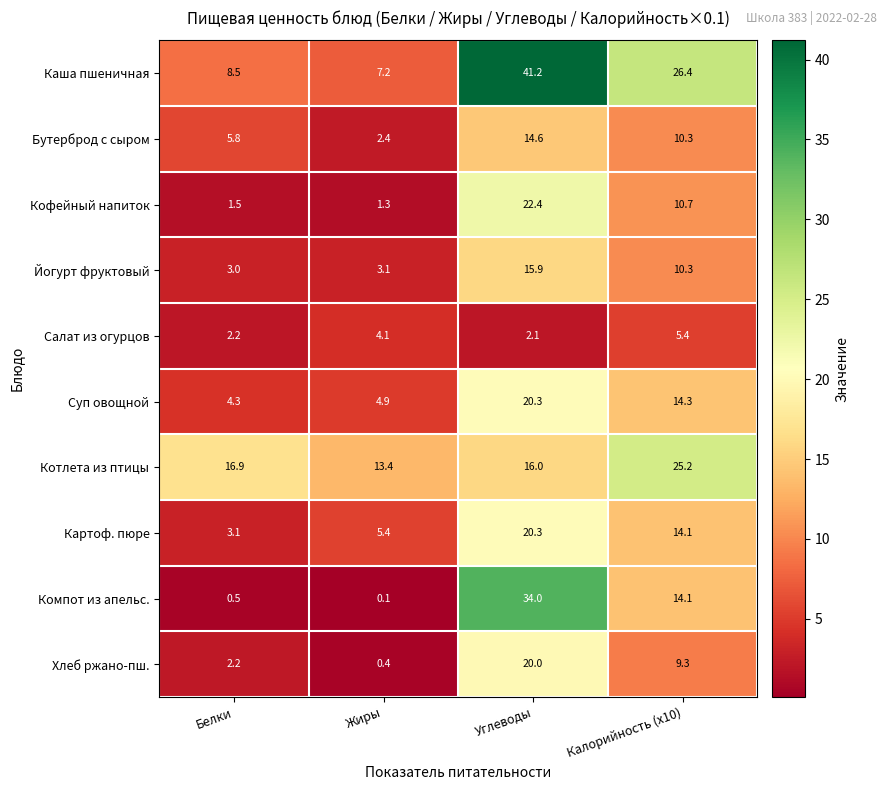

The Хлеб ржано-пш. series shows 4.9 at Углеводы. True or false?

False